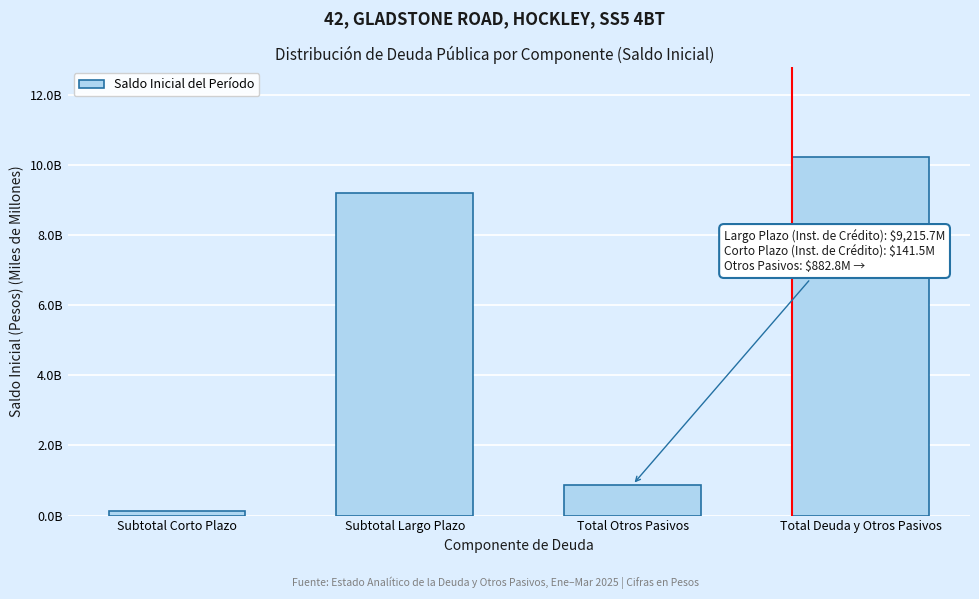

Does the chart contain any negative values?

No